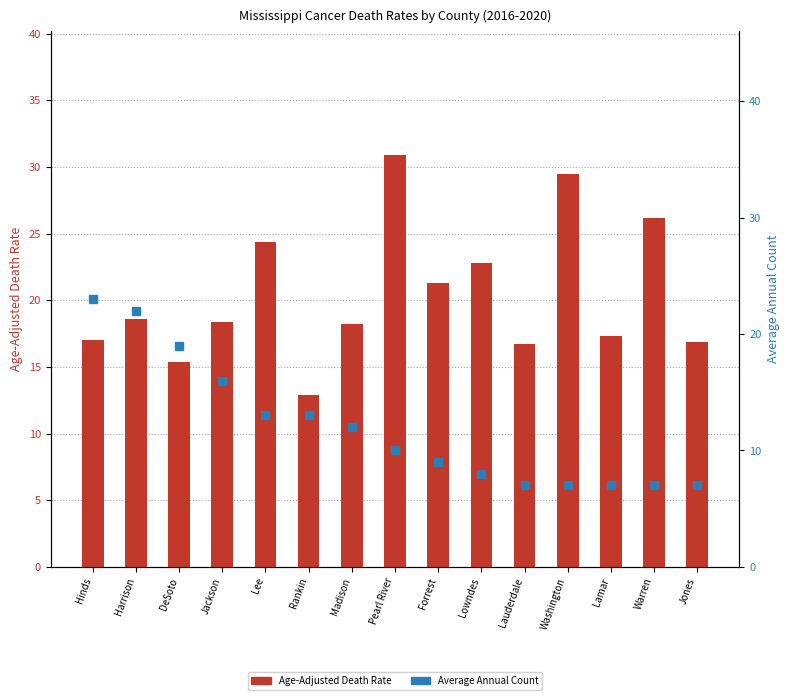

What is the smallest value displayed?

7.0